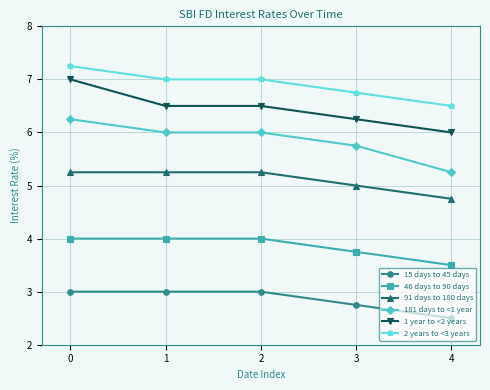

True or false: 15 days to 45 days has more than 2 points higher than both neighbors.

False